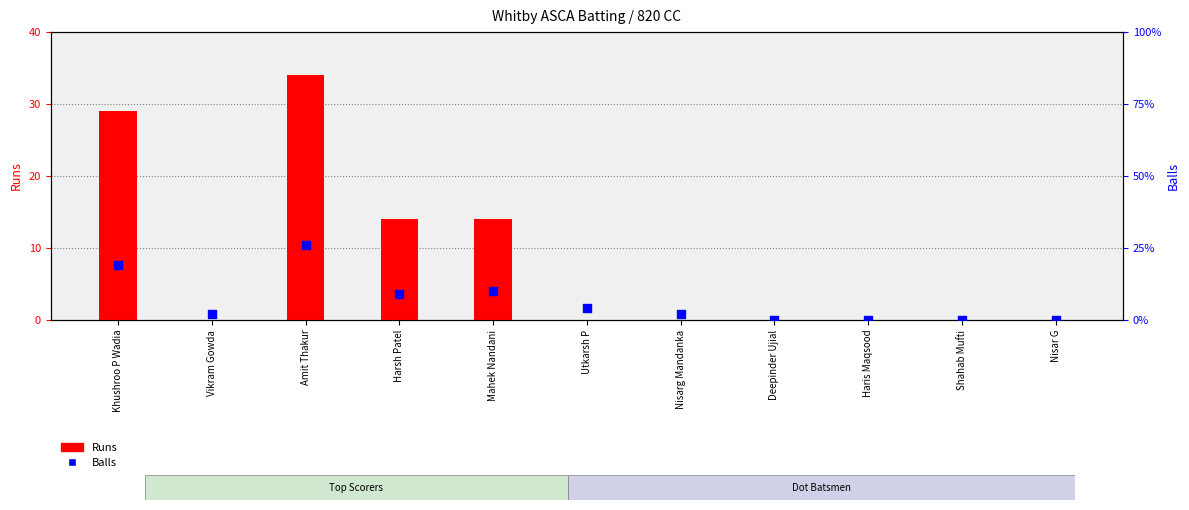

What are all the series names shown in the legend?

Runs, Balls